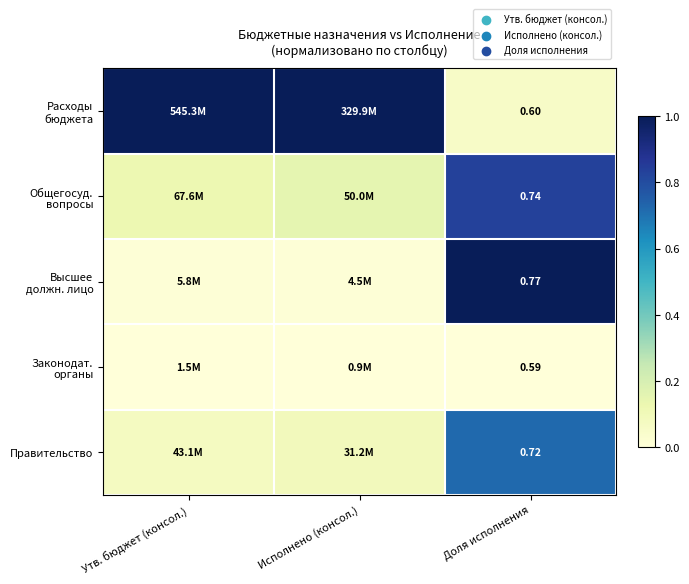

Count the number of categories in the chart.

3